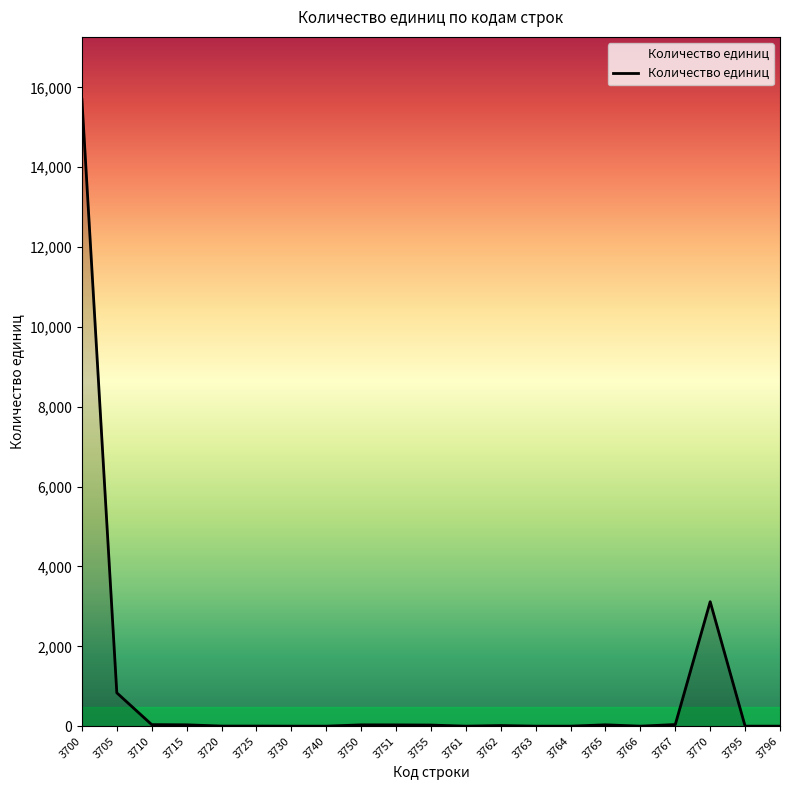

True or false: the data shows -9261 at 3763.

False